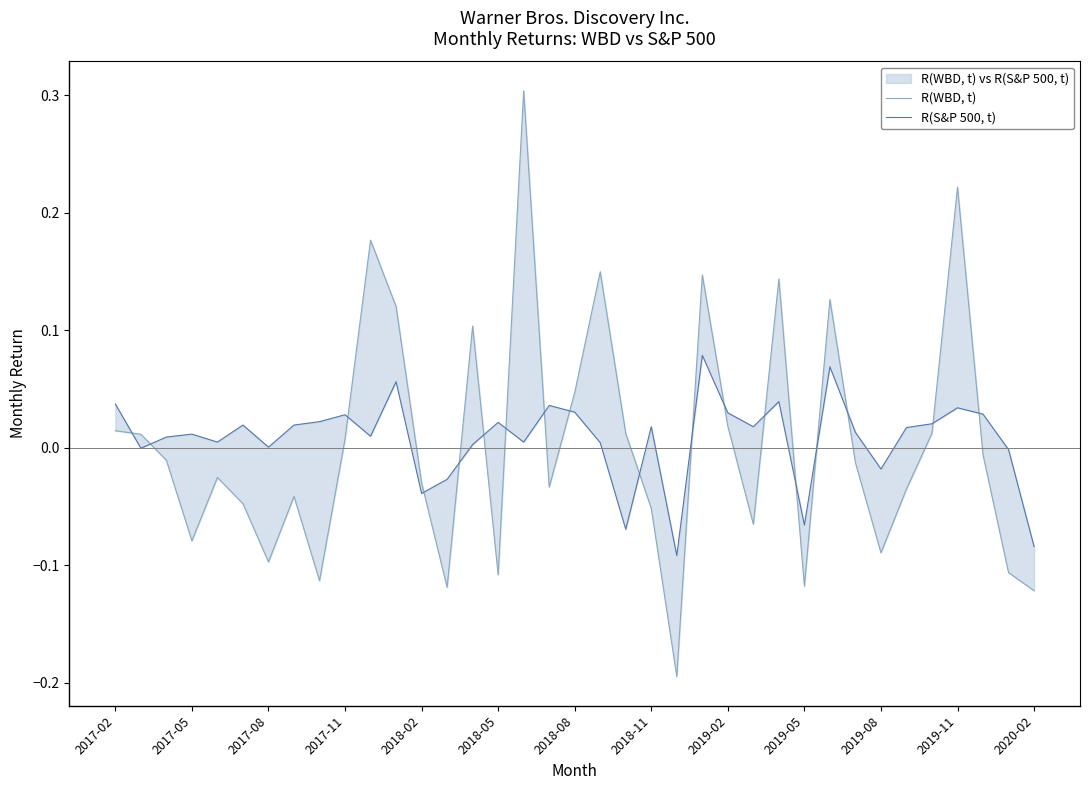

Does the chart have visible grid lines?

No